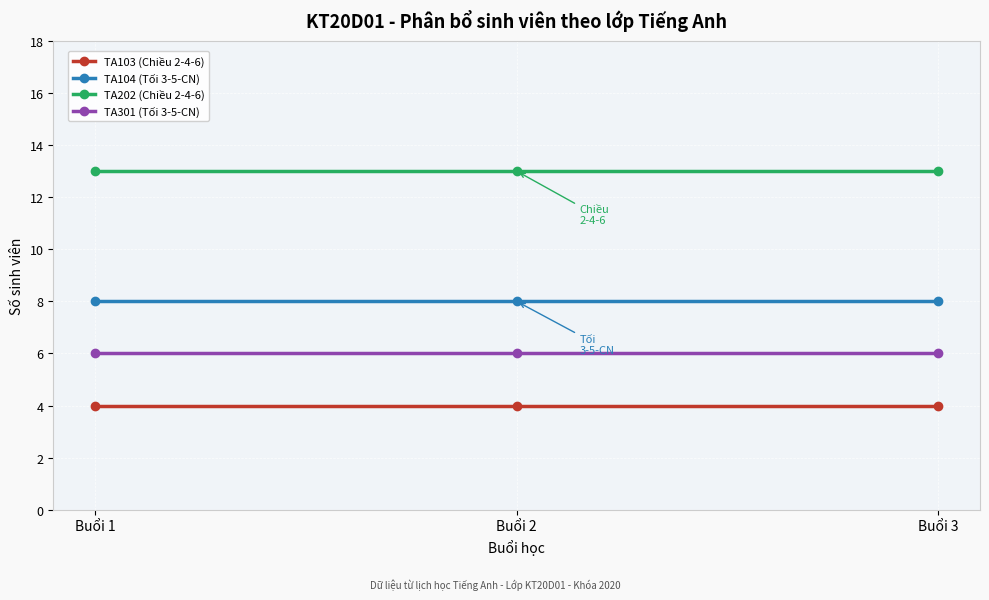

What is the spread (max minus min) of values at Buổi 3?

9